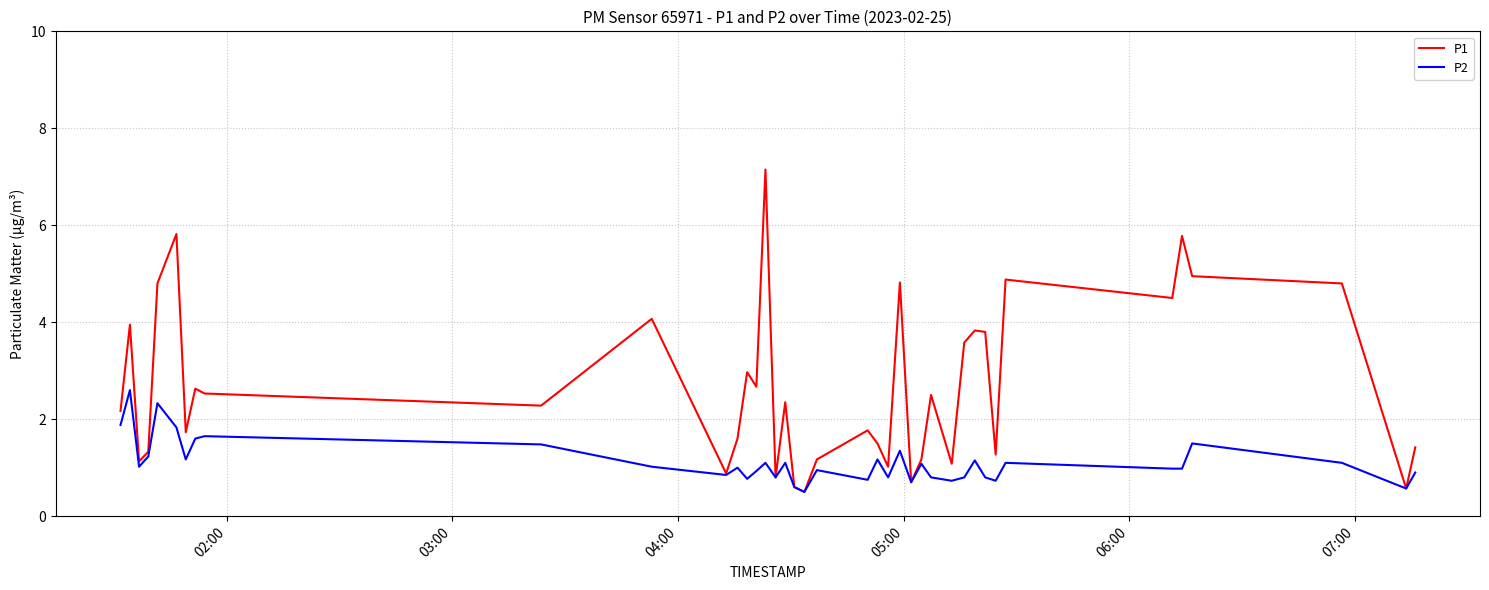

Which series has the largest total across all categories?

P1